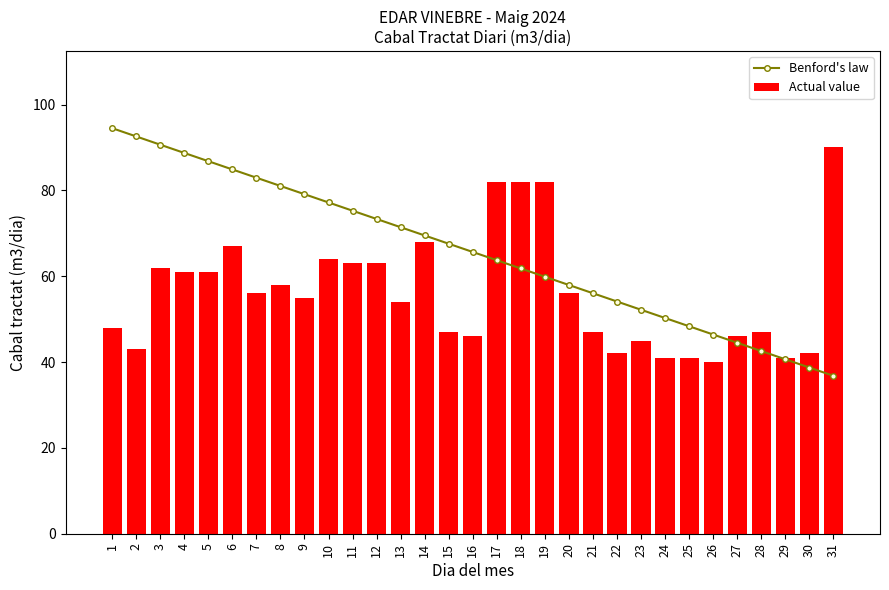

Reading right to left, transcribe all the data shown in this chart.

Benford's law: 31=36.8	30=38.7	29=40.6	28=42.6	27=44.5	26=46.4	25=48.3	24=50.3	23=52.2	22=54.1	21=56.0	20=58.0	19=59.9	18=61.8	17=63.7	16=65.7	15=67.6	14=69.5	13=71.4	12=73.3	11=75.3	10=77.2	9=79.1	8=81.0	7=83.0	6=84.9	5=86.8	4=88.7	3=90.7	2=92.6	1=94.5
Actual value: 31=90.0	30=42.0	29=41.0	28=47.0	27=46.0	26=40.0	25=41.0	24=41.0	23=45.0	22=42.0	21=47.0	20=56.0	19=82.0	18=82.0	17=82.0	16=46.0	15=47.0	14=68.0	13=54.0	12=63.0	11=63.0	10=64.0	9=55.0	8=58.0	7=56.0	6=67.0	5=61.0	4=61.0	3=62.0	2=43.0	1=48.0